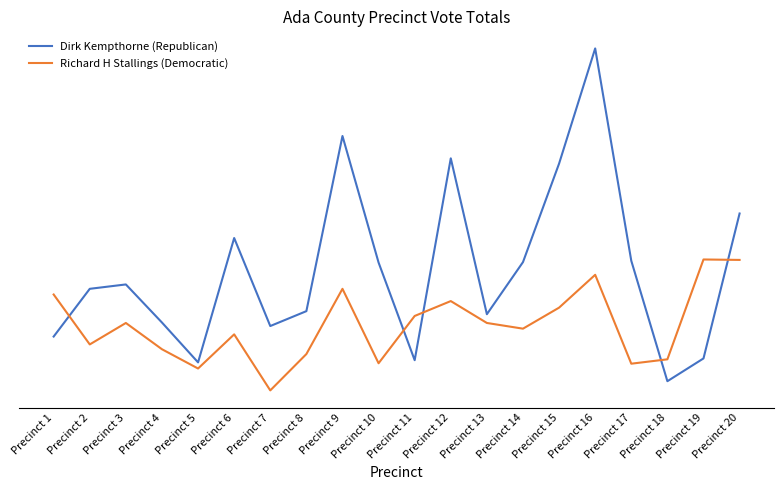

Reading left to right, list all the values displayed in this chart.

Dirk Kempthorne (Republican): Precinct 1=298	Precinct 2=407	Precinct 3=417	Precinct 4=330	Precinct 5=239	Precinct 6=523	Precinct 7=322	Precinct 8=356	Precinct 9=756	Precinct 10=467	Precinct 11=244	Precinct 12=705	Precinct 13=349	Precinct 14=468	Precinct 15=693	Precinct 16=956	Precinct 17=471	Precinct 18=196	Precinct 19=248	Precinct 20=579
Richard H Stallings (Democratic): Precinct 1=394	Precinct 2=280	Precinct 3=329	Precinct 4=269	Precinct 5=225	Precinct 6=303	Precinct 7=175	Precinct 8=258	Precinct 9=407	Precinct 10=237	Precinct 11=345	Precinct 12=379	Precinct 13=329	Precinct 14=316	Precinct 15=364	Precinct 16=439	Precinct 17=236	Precinct 18=246	Precinct 19=474	Precinct 20=473